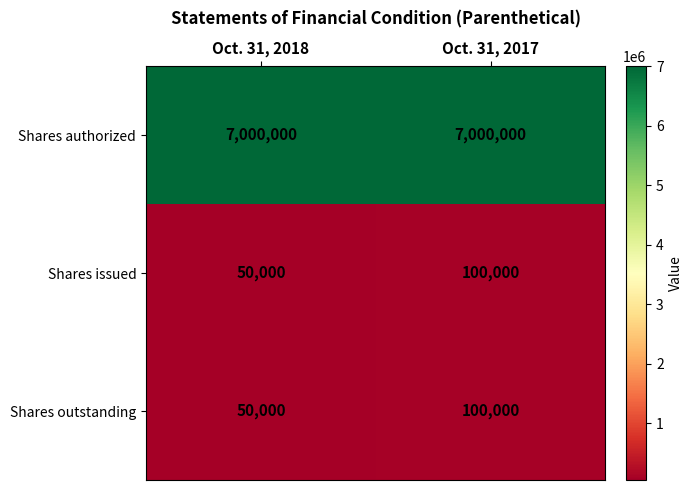

What is the maximum value shown in the chart?

7000000